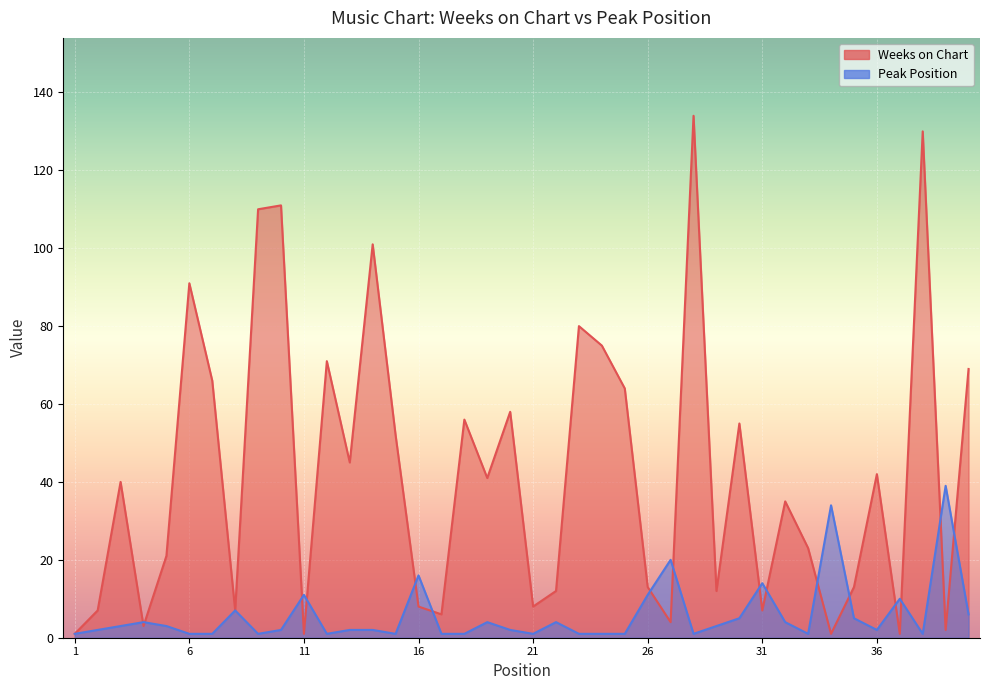

What is the approximate value of Peak Position at 12?

1